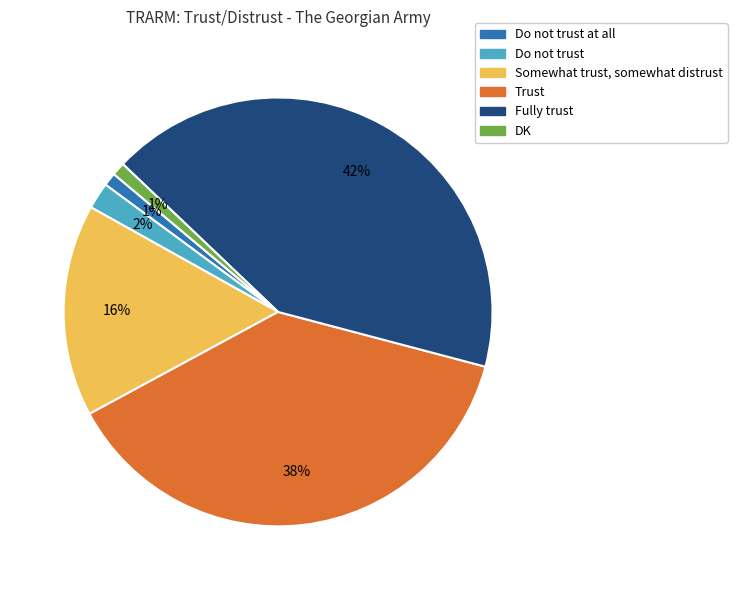

Does any single category account for the majority?

No